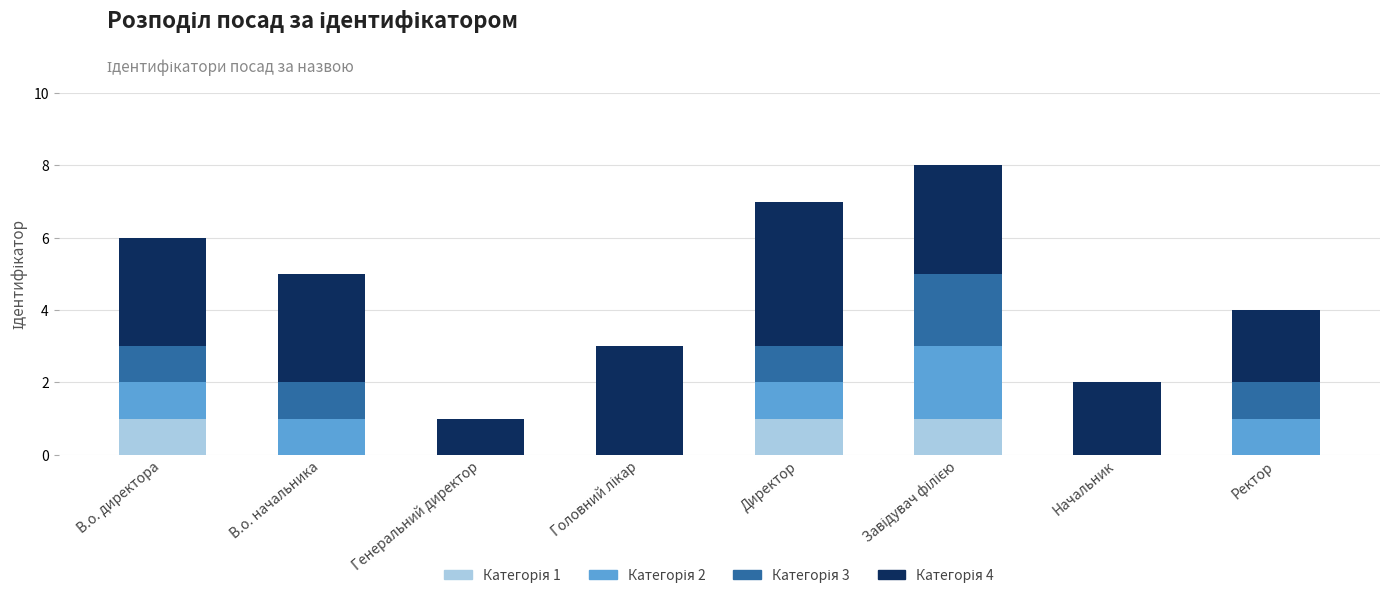

How many categories are shown in the chart?

8